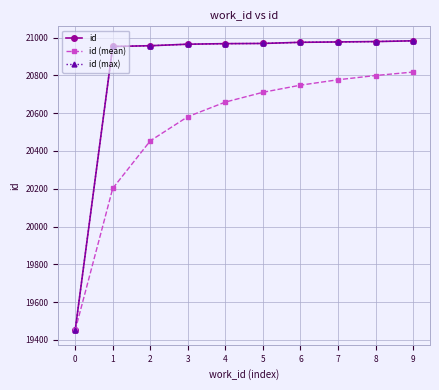

What is the difference between the maximum and second lowest values in the id (max) series?

30.0